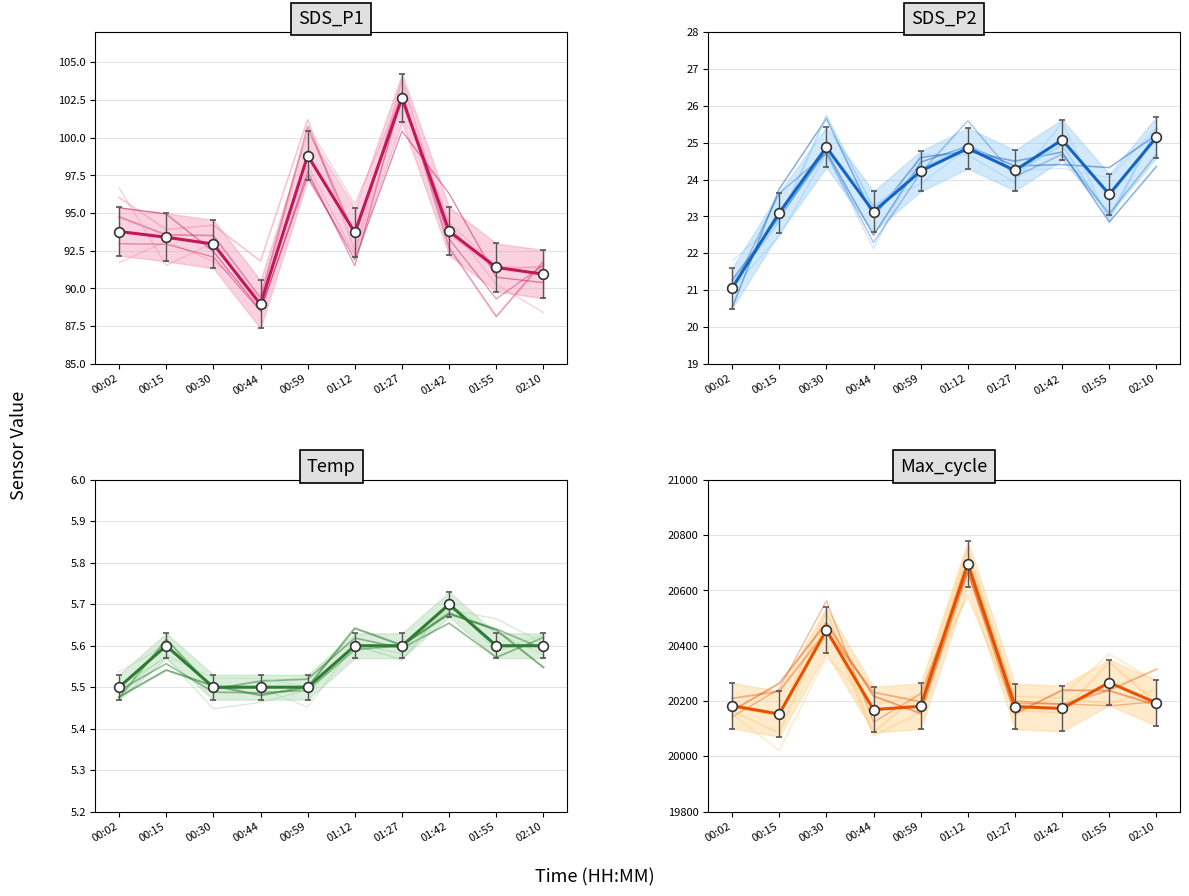

At which label does SDS_P2 reach its peak?

02:10